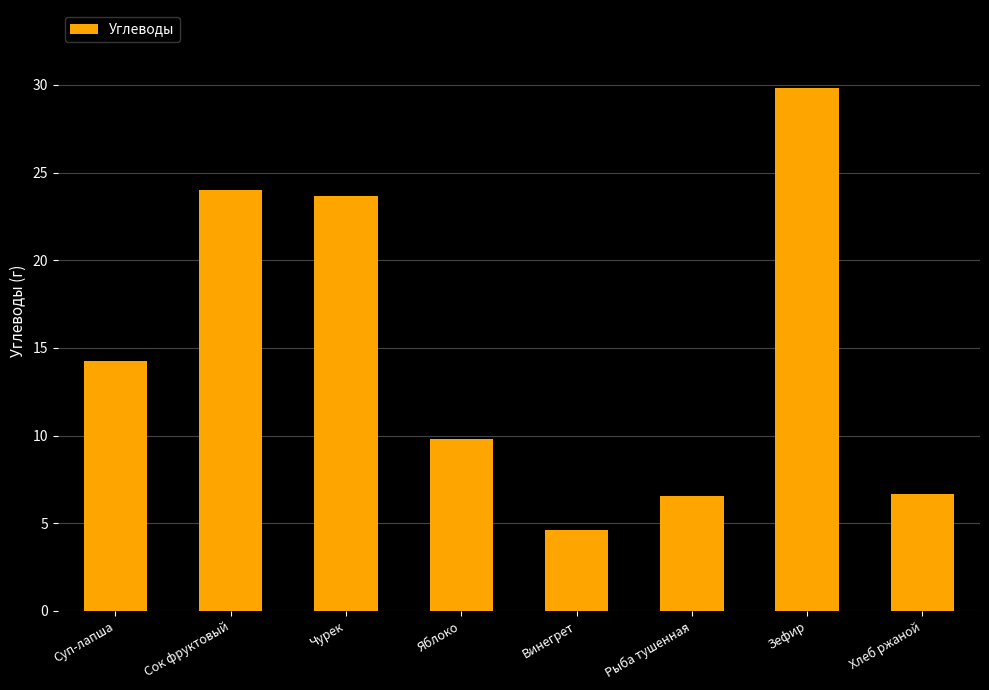

How many series are shown in this chart?

1